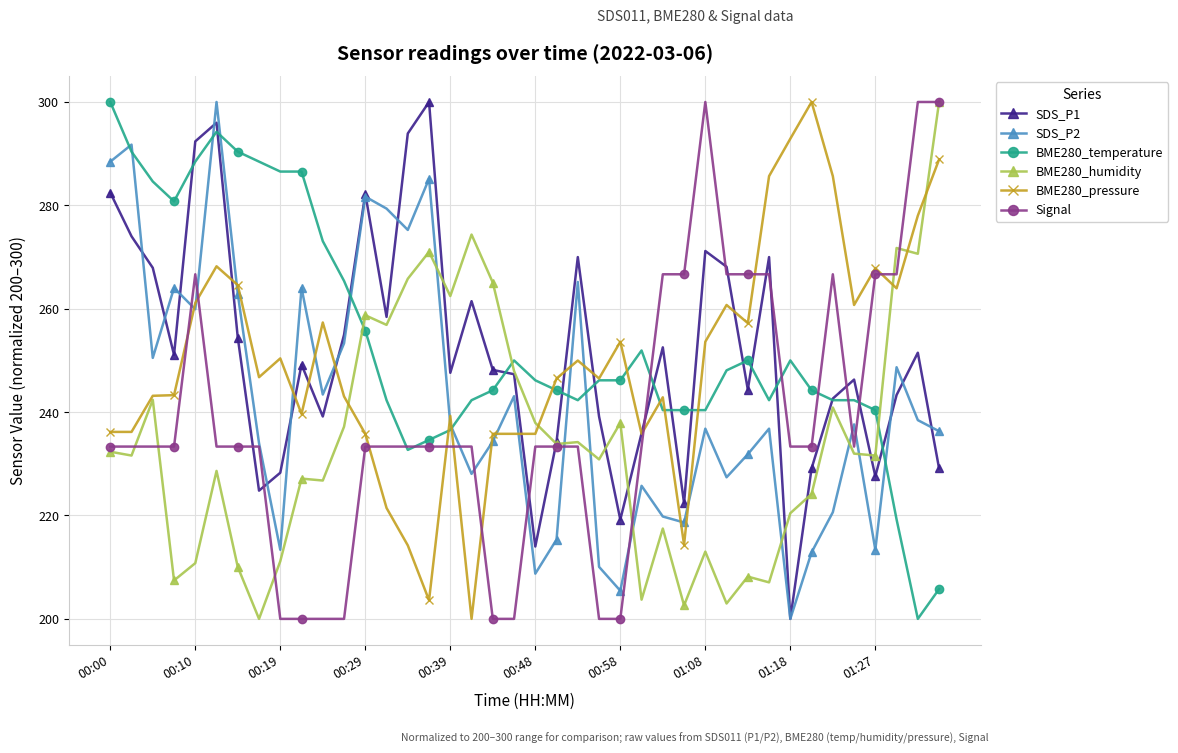

How many interior local peaks does the SDS_P2 series have?

13